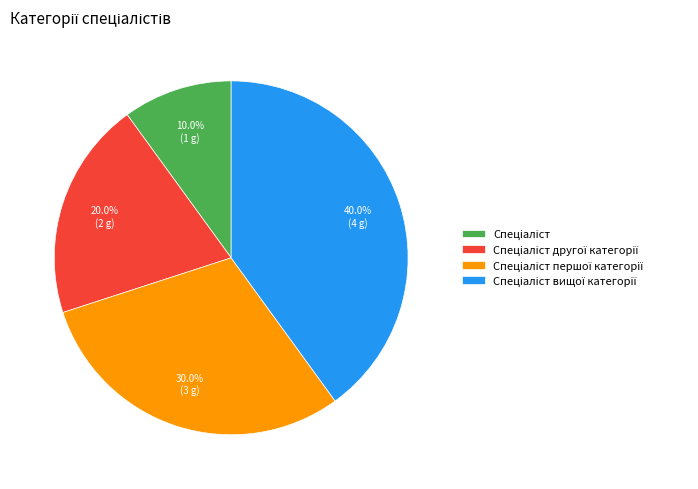

Does any single category account for the majority?

No